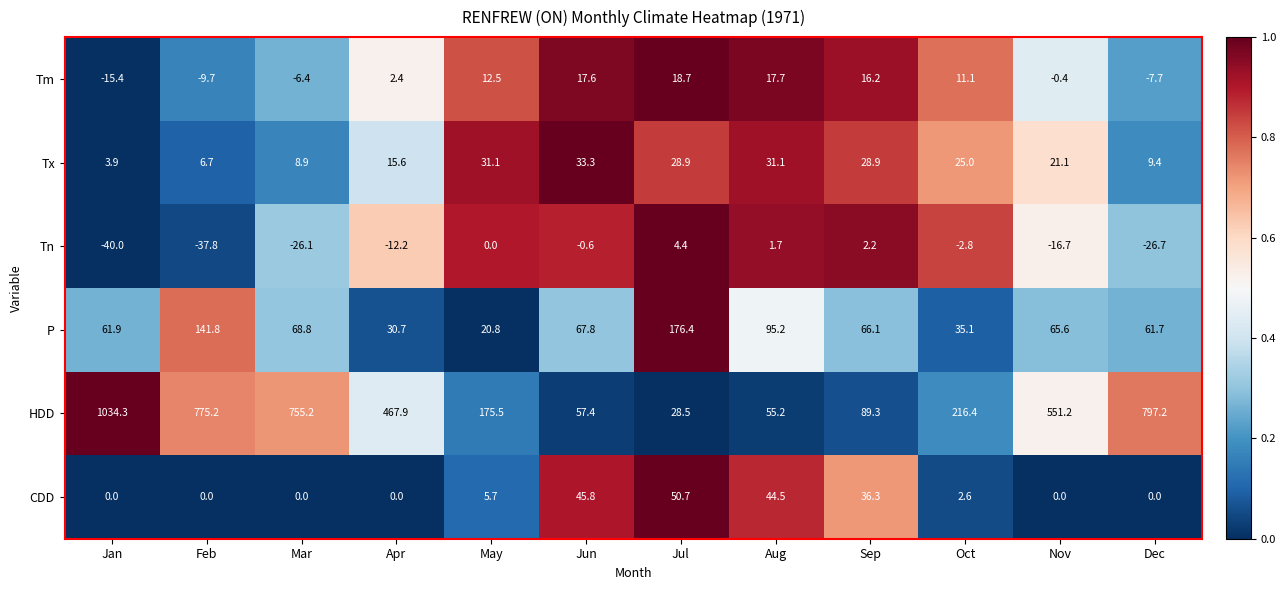

What is the difference between the highest and lowest values at Jul?

172.0